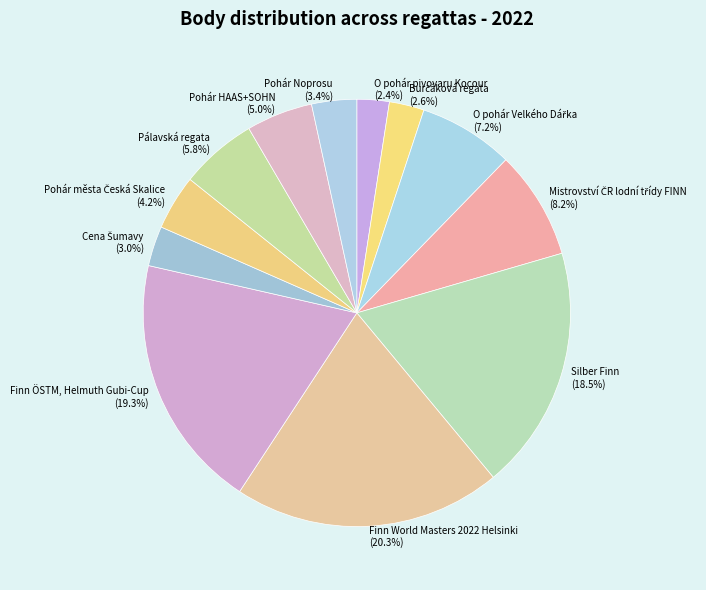

How many slices are in this pie chart?

12